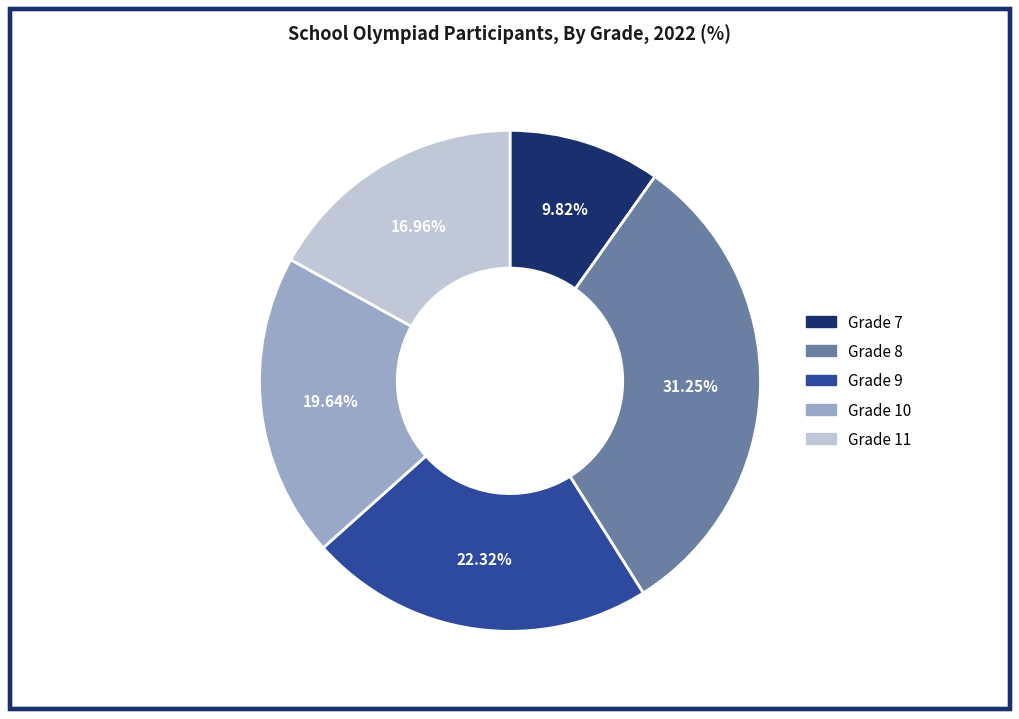

Does any single category account for the majority?

No